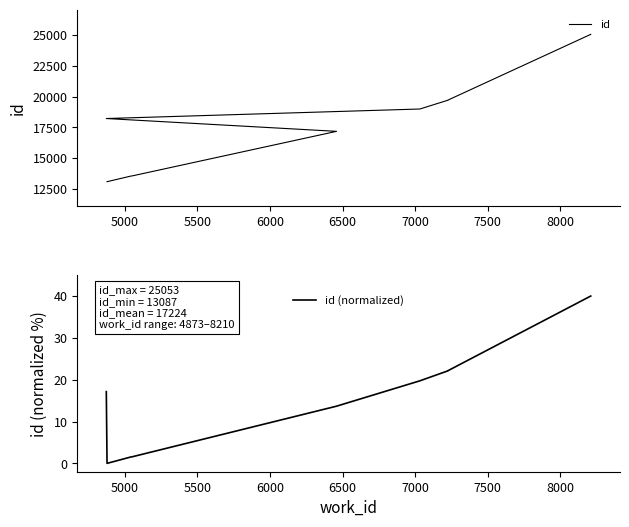

Count the number of data series in this chart.

2